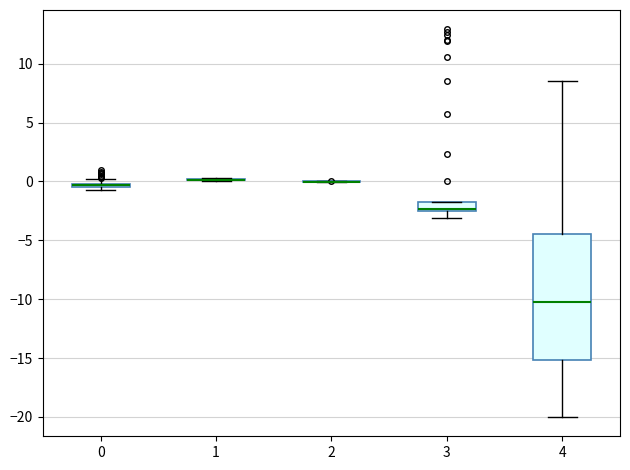

Comparing the boxes themselves (not the whiskers), which one is the tallest?

4